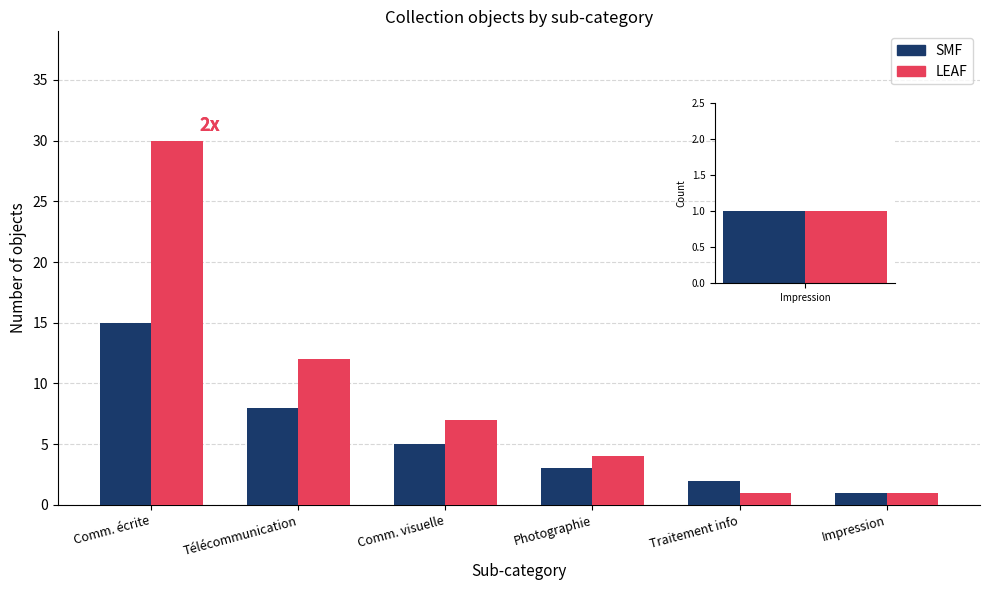

How many values in the SMF series are below 5?

3